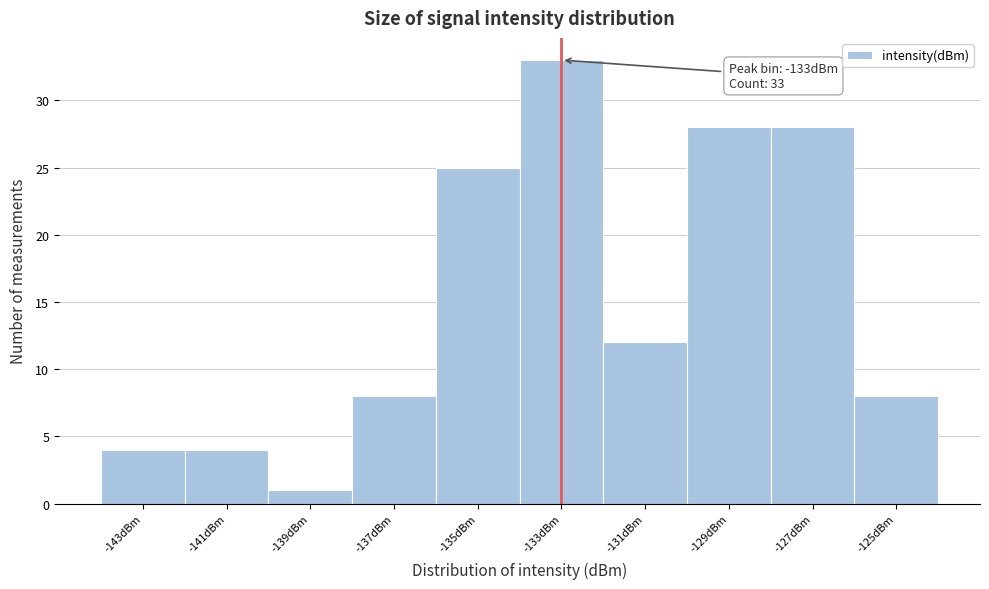

Which range on the x-axis has the tallest bar?

-134 to -132